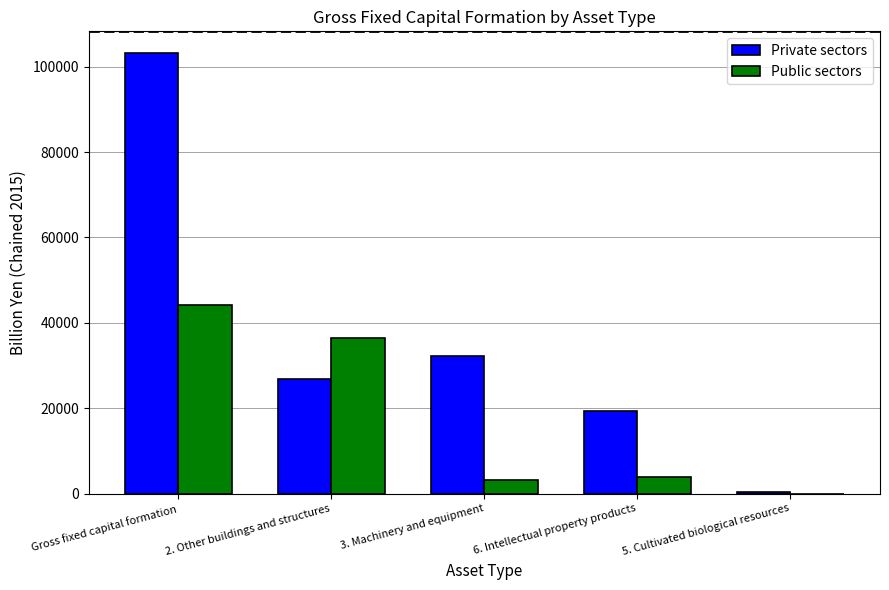

What is the sum of the Public sectors values at 6. Intellectual property products and 3. Machinery and equipment?

6852.6